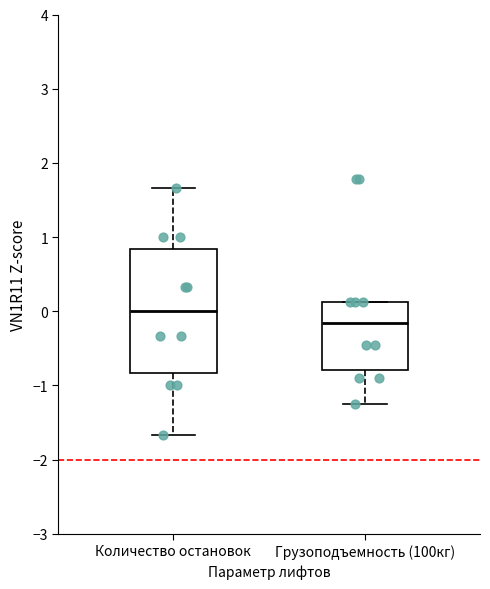

Reading left to right, transcribe this box plot: for each box, give where its median line is, the range the box spans, and where its two whiskers end, as read against the y-axis. The values are not printed on the chart, so give them approximately, as read against the axis.

Количество остановок: median 0.0, box -0.8 to 0.8, whiskers -1.7 to 1.7
Грузоподъемность (100кг): median -0.2, box -0.8 to 0.1, whiskers -1.3 to 0.1